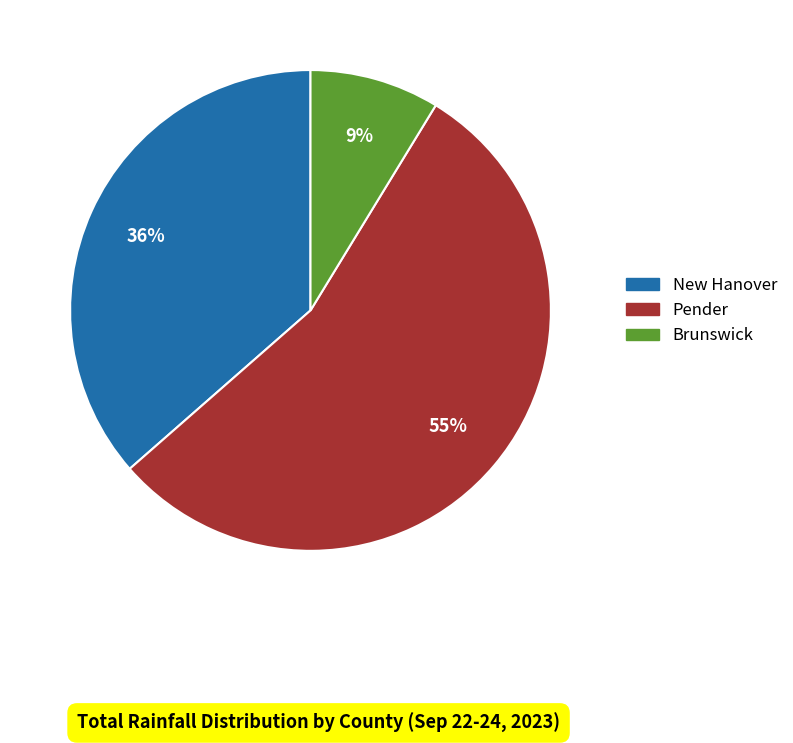

Which category has the smallest portion of the pie?

Brunswick